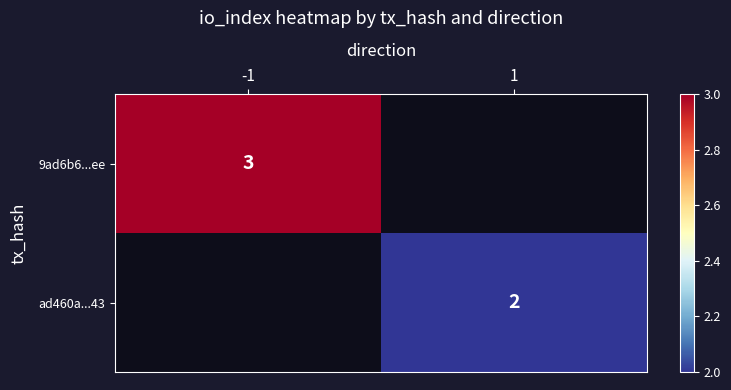

The value of ad460a...43 at 1 is 1. True or false?

False